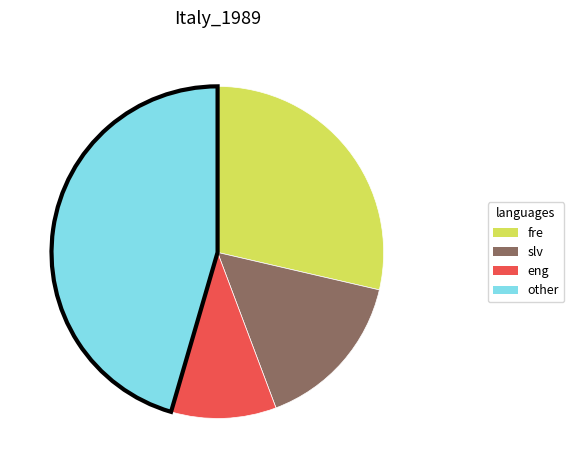

Is there a majority slice in this chart?

No